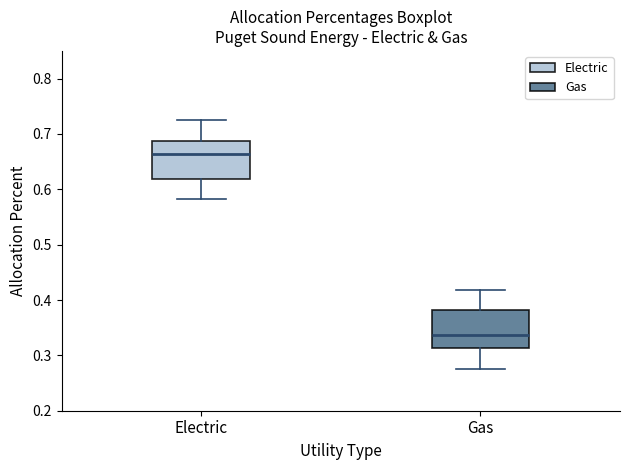

Reading left to right, read every box against the y-axis: the position of its median line, the range the box covers, and the ends of its whiskers. The values are not printed on the chart, so give them approximately, as read against the axis.

Electric: median 0.66, box 0.62 to 0.69, whiskers 0.58 to 0.72
Gas: median 0.34, box 0.31 to 0.38, whiskers 0.28 to 0.42